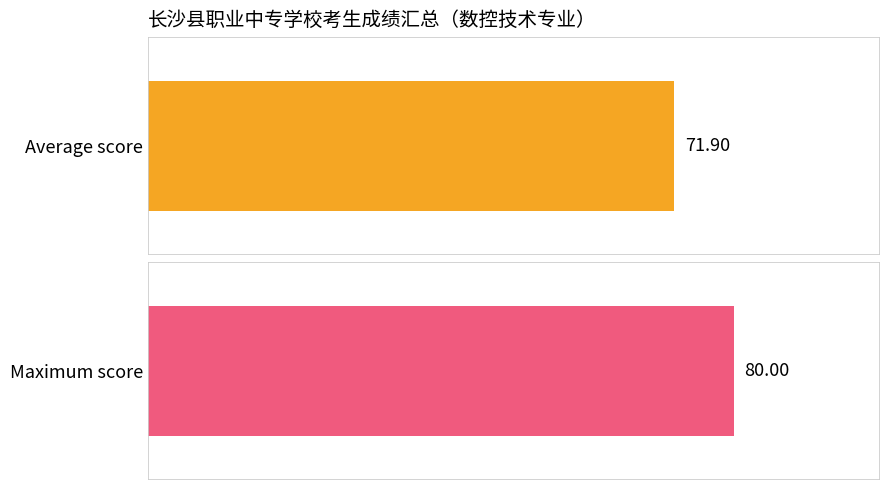

True or false: the data shows 125 at 饶璇.

False